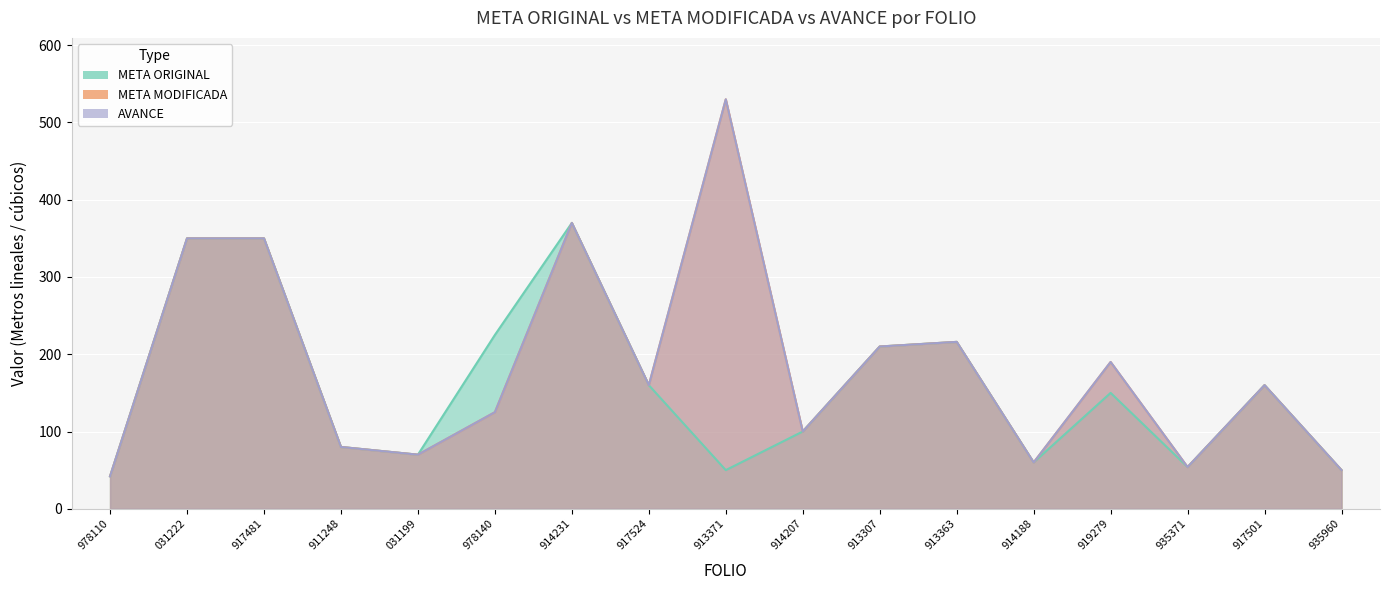

What is the total value across all series at 978110?

126